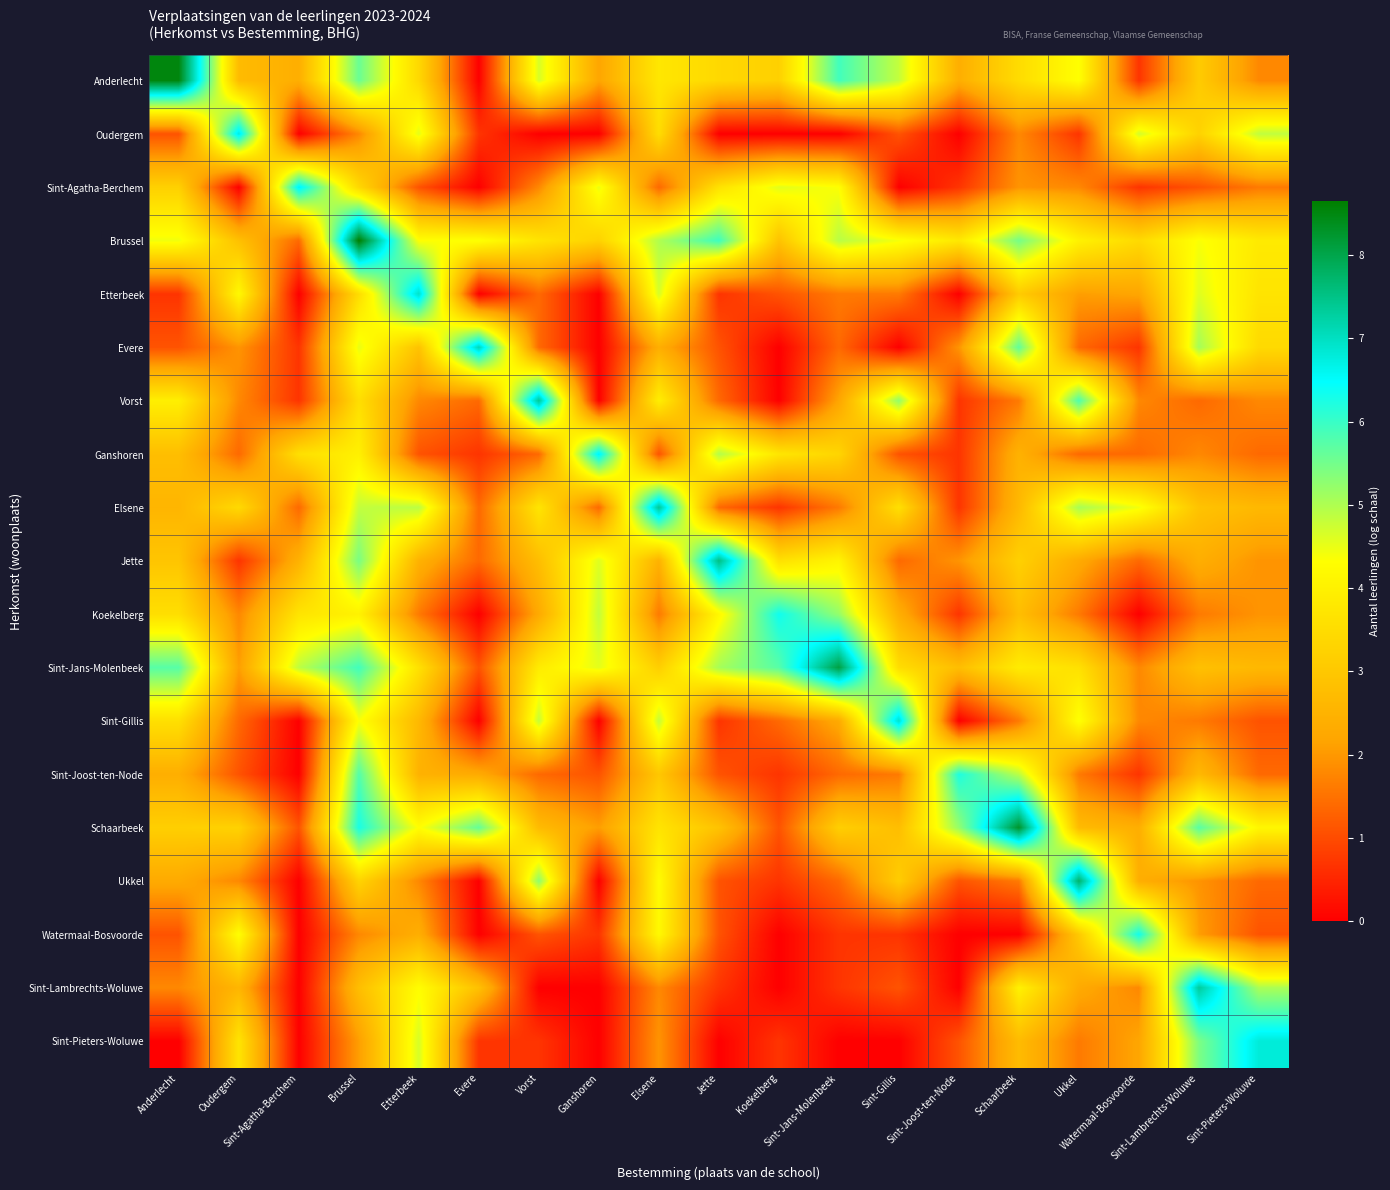

Reading right to left, list all the values displayed in this chart.

Anderlecht: Sint-Pieters-Woluwe=1.8	Sint-Lambrechts-Woluwe=3.1	Watermaal-Bosvoorde=0.7	Ukkel=4.3	Schaarbeek=3.5	Sint-Joost-ten-Node=2.4	Sint-Gillis=4.8	Sint-Jans-Molenbeek=5.9	Koekelberg=3.2	Jette=3.4	Elsene=3.8	Ganshoren=2.2	Vorst=4.7	Evere=0.0	Etterbeek=3.4	Brussel=5.6	Sint-Agatha-Berchem=2.4	Oudergem=2.7	Anderlecht=8.5
Oudergem: Sint-Pieters-Woluwe=4.9	Sint-Lambrechts-Woluwe=3.3	Watermaal-Bosvoorde=4.7	Ukkel=0.7	Schaarbeek=1.8	Sint-Joost-ten-Node=0.0	Sint-Gillis=1.1	Sint-Jans-Molenbeek=0.0	Koekelberg=0.0	Jette=0.0	Elsene=3.5	Ganshoren=0.0	Vorst=0.0	Evere=0.7	Etterbeek=4.6	Brussel=1.8	Sint-Agatha-Berchem=0.0	Oudergem=6.8	Anderlecht=1.1
Sint-Agatha-Berchem: Sint-Pieters-Woluwe=1.6	Sint-Lambrechts-Woluwe=1.1	Watermaal-Bosvoorde=0.7	Ukkel=1.8	Schaarbeek=1.9	Sint-Joost-ten-Node=0.7	Sint-Gillis=0.0	Sint-Jans-Molenbeek=4.3	Koekelberg=4.6	Jette=3.6	Elsene=1.4	Ganshoren=4.5	Vorst=1.8	Evere=0.0	Etterbeek=1.1	Brussel=3.4	Sint-Agatha-Berchem=6.6	Oudergem=0.0	Anderlecht=3.2
Brussel: Sint-Pieters-Woluwe=3.8	Sint-Lambrechts-Woluwe=4.4	Watermaal-Bosvoorde=3.4	Ukkel=4.0	Schaarbeek=5.5	Sint-Joost-ten-Node=3.8	Sint-Gillis=4.4	Sint-Jans-Molenbeek=4.9	Koekelberg=2.9	Jette=6.0	Elsene=5.0	Ganshoren=3.3	Vorst=3.7	Evere=4.4	Etterbeek=4.3	Brussel=8.6	Sint-Agatha-Berchem=1.4	Oudergem=2.8	Anderlecht=4.4
Etterbeek: Sint-Pieters-Woluwe=3.7	Sint-Lambrechts-Woluwe=4.6	Watermaal-Bosvoorde=2.2	Ukkel=2.1	Schaarbeek=3.1	Sint-Joost-ten-Node=0.0	Sint-Gillis=1.6	Sint-Jans-Molenbeek=1.6	Koekelberg=1.1	Jette=0.7	Elsene=4.7	Ganshoren=0.0	Vorst=1.4	Evere=0.0	Etterbeek=6.9	Brussel=3.5	Sint-Agatha-Berchem=0.0	Oudergem=4.2	Anderlecht=0.7
Evere: Sint-Pieters-Woluwe=3.4	Sint-Lambrechts-Woluwe=5.1	Watermaal-Bosvoorde=0.7	Ukkel=1.4	Schaarbeek=5.7	Sint-Joost-ten-Node=1.9	Sint-Gillis=0.0	Sint-Jans-Molenbeek=1.4	Koekelberg=0.0	Jette=1.1	Elsene=2.4	Ganshoren=0.0	Vorst=1.4	Evere=7.1	Etterbeek=2.9	Brussel=4.5	Sint-Agatha-Berchem=0.7	Oudergem=1.9	Anderlecht=1.1
Vorst: Sint-Pieters-Woluwe=1.8	Sint-Lambrechts-Woluwe=1.4	Watermaal-Bosvoorde=1.8	Ukkel=5.8	Schaarbeek=1.6	Sint-Joost-ten-Node=0.7	Sint-Gillis=5.3	Sint-Jans-Molenbeek=2.2	Koekelberg=0.0	Jette=1.4	Elsene=3.9	Ganshoren=0.0	Vorst=7.4	Evere=1.4	Etterbeek=1.8	Brussel=3.6	Sint-Agatha-Berchem=0.7	Oudergem=1.8	Anderlecht=4.0
Ganshoren: Sint-Pieters-Woluwe=1.4	Sint-Lambrechts-Woluwe=1.8	Watermaal-Bosvoorde=1.4	Ukkel=1.4	Schaarbeek=2.5	Sint-Joost-ten-Node=0.7	Sint-Gillis=1.1	Sint-Jans-Molenbeek=3.3	Koekelberg=3.7	Jette=5.0	Elsene=1.1	Ganshoren=6.6	Vorst=1.4	Evere=0.7	Etterbeek=1.1	Brussel=4.0	Sint-Agatha-Berchem=3.6	Oudergem=1.4	Anderlecht=2.8
Elsene: Sint-Pieters-Woluwe=2.6	Sint-Lambrechts-Woluwe=2.9	Watermaal-Bosvoorde=4.4	Ukkel=5.1	Schaarbeek=2.6	Sint-Joost-ten-Node=0.7	Sint-Gillis=3.6	Sint-Jans-Molenbeek=1.6	Koekelberg=0.7	Jette=1.4	Elsene=7.4	Ganshoren=1.4	Vorst=3.7	Evere=1.4	Etterbeek=4.9	Brussel=4.8	Sint-Agatha-Berchem=1.4	Oudergem=3.4	Anderlecht=2.6
Jette: Sint-Pieters-Woluwe=1.9	Sint-Lambrechts-Woluwe=2.4	Watermaal-Bosvoorde=1.4	Ukkel=2.3	Schaarbeek=3.2	Sint-Joost-ten-Node=1.9	Sint-Gillis=1.4	Sint-Jans-Molenbeek=4.1	Koekelberg=3.6	Jette=7.5	Elsene=2.5	Ganshoren=4.6	Vorst=2.8	Evere=1.4	Etterbeek=2.5	Brussel=5.5	Sint-Agatha-Berchem=2.5	Oudergem=0.7	Anderlecht=2.9
Koekelberg: Sint-Pieters-Woluwe=1.9	Sint-Lambrechts-Woluwe=1.6	Watermaal-Bosvoorde=0.0	Ukkel=1.6	Schaarbeek=2.8	Sint-Joost-ten-Node=0.7	Sint-Gillis=2.4	Sint-Jans-Molenbeek=5.2	Koekelberg=6.4	Jette=4.2	Elsene=1.6	Ganshoren=4.8	Vorst=2.3	Evere=0.0	Etterbeek=1.6	Brussel=4.0	Sint-Agatha-Berchem=3.7	Oudergem=1.8	Anderlecht=3.6
Sint-Jans-Molenbeek: Sint-Pieters-Woluwe=2.6	Sint-Lambrechts-Woluwe=2.8	Watermaal-Bosvoorde=1.8	Ukkel=3.6	Schaarbeek=3.9	Sint-Joost-ten-Node=2.8	Sint-Gillis=3.5	Sint-Jans-Molenbeek=8.1	Koekelberg=5.7	Jette=5.1	Elsene=3.2	Ganshoren=4.6	Vorst=3.9	Evere=1.1	Etterbeek=3.6	Brussel=5.9	Sint-Agatha-Berchem=4.9	Oudergem=2.1	Anderlecht=5.7
Sint-Gillis: Sint-Pieters-Woluwe=1.1	Sint-Lambrechts-Woluwe=1.6	Watermaal-Bosvoorde=1.8	Ukkel=4.4	Schaarbeek=1.6	Sint-Joost-ten-Node=0.0	Sint-Gillis=6.9	Sint-Jans-Molenbeek=2.3	Koekelberg=1.4	Jette=0.7	Elsene=4.8	Ganshoren=0.0	Vorst=4.8	Evere=0.0	Etterbeek=2.6	Brussel=4.4	Sint-Agatha-Berchem=0.0	Oudergem=1.4	Anderlecht=3.6
Sint-Joost-ten-Node: Sint-Pieters-Woluwe=1.4	Sint-Lambrechts-Woluwe=2.6	Watermaal-Bosvoorde=0.7	Ukkel=1.6	Schaarbeek=4.9	Sint-Joost-ten-Node=6.2	Sint-Gillis=1.6	Sint-Jans-Molenbeek=1.4	Koekelberg=0.7	Jette=1.1	Elsene=3.0	Ganshoren=1.1	Vorst=1.4	Evere=2.3	Etterbeek=2.5	Brussel=5.8	Sint-Agatha-Berchem=0.0	Oudergem=1.1	Anderlecht=2.4
Schaarbeek: Sint-Pieters-Woluwe=4.1	Sint-Lambrechts-Woluwe=5.7	Watermaal-Bosvoorde=2.4	Ukkel=2.7	Schaarbeek=8.3	Sint-Joost-ten-Node=5.2	Sint-Gillis=2.8	Sint-Jans-Molenbeek=3.2	Koekelberg=1.1	Jette=2.9	Elsene=3.7	Ganshoren=2.1	Vorst=2.7	Evere=5.6	Etterbeek=4.3	Brussel=6.3	Sint-Agatha-Berchem=1.1	Oudergem=3.3	Anderlecht=3.2
Ukkel: Sint-Pieters-Woluwe=1.4	Sint-Lambrechts-Woluwe=1.9	Watermaal-Bosvoorde=2.4	Ukkel=7.7	Schaarbeek=1.6	Sint-Joost-ten-Node=1.1	Sint-Gillis=3.1	Sint-Jans-Molenbeek=1.4	Koekelberg=0.7	Jette=1.1	Elsene=4.3	Ganshoren=0.0	Vorst=5.3	Evere=0.0	Etterbeek=1.8	Brussel=3.3	Sint-Agatha-Berchem=0.0	Oudergem=1.8	Anderlecht=2.3
Watermaal-Bosvoorde: Sint-Pieters-Woluwe=1.1	Sint-Lambrechts-Woluwe=2.1	Watermaal-Bosvoorde=6.3	Ukkel=3.0	Schaarbeek=0.0	Sint-Joost-ten-Node=0.0	Sint-Gillis=0.7	Sint-Jans-Molenbeek=0.7	Koekelberg=0.0	Jette=1.1	Elsene=4.2	Ganshoren=0.7	Vorst=1.1	Evere=0.0	Etterbeek=2.4	Brussel=1.8	Sint-Agatha-Berchem=0.0	Oudergem=4.3	Anderlecht=1.1
Sint-Lambrechts-Woluwe: Sint-Pieters-Woluwe=5.0	Sint-Lambrechts-Woluwe=7.3	Watermaal-Bosvoorde=1.8	Ukkel=2.3	Schaarbeek=4.0	Sint-Joost-ten-Node=0.0	Sint-Gillis=1.1	Sint-Jans-Molenbeek=0.7	Koekelberg=0.0	Jette=0.7	Elsene=1.8	Ganshoren=0.0	Vorst=0.0	Evere=2.8	Etterbeek=4.3	Brussel=2.8	Sint-Agatha-Berchem=0.0	Oudergem=2.6	Anderlecht=1.8
Sint-Pieters-Woluwe: Sint-Pieters-Woluwe=6.8	Sint-Lambrechts-Woluwe=5.4	Watermaal-Bosvoorde=2.2	Ukkel=1.6	Schaarbeek=2.7	Sint-Joost-ten-Node=1.1	Sint-Gillis=0.0	Sint-Jans-Molenbeek=0.0	Koekelberg=0.7	Jette=0.0	Elsene=1.9	Ganshoren=0.0	Vorst=0.7	Evere=0.7	Etterbeek=4.7	Brussel=2.1	Sint-Agatha-Berchem=0.0	Oudergem=3.7	Anderlecht=0.0